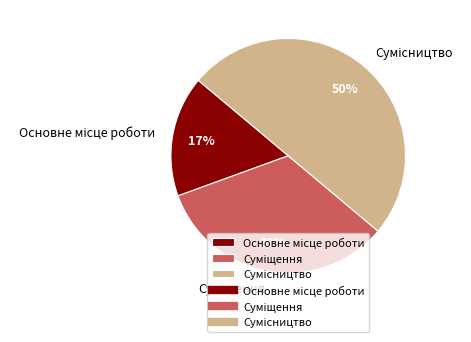

How many slices are in this pie chart?

3